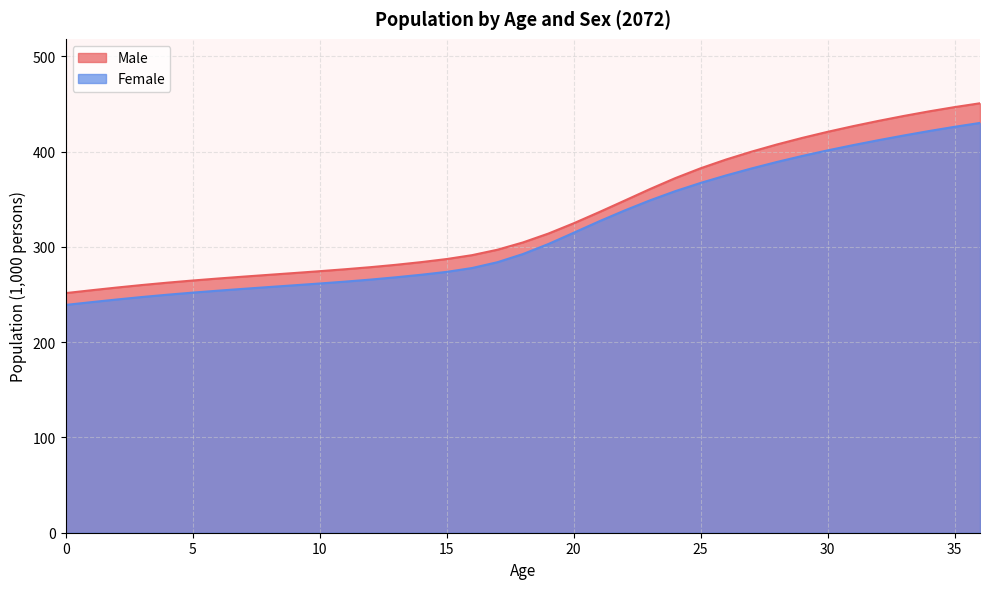

What is the difference between the maximum and minimum values in the Male series?

199.2